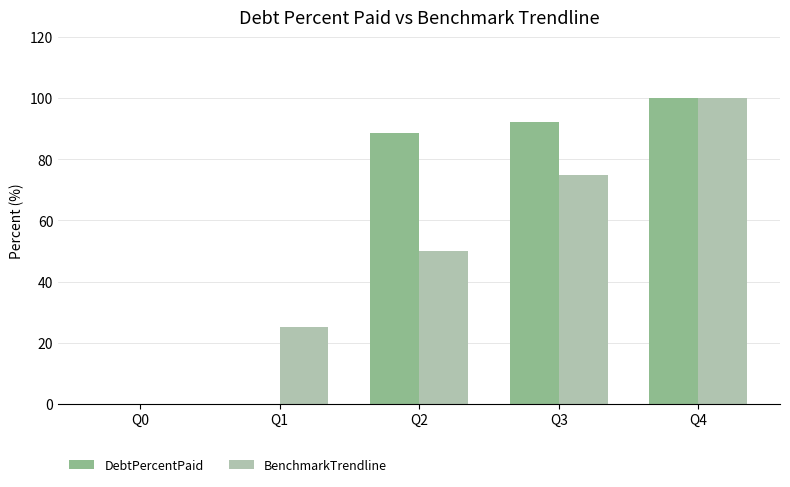

How many groups of bars are there?

5